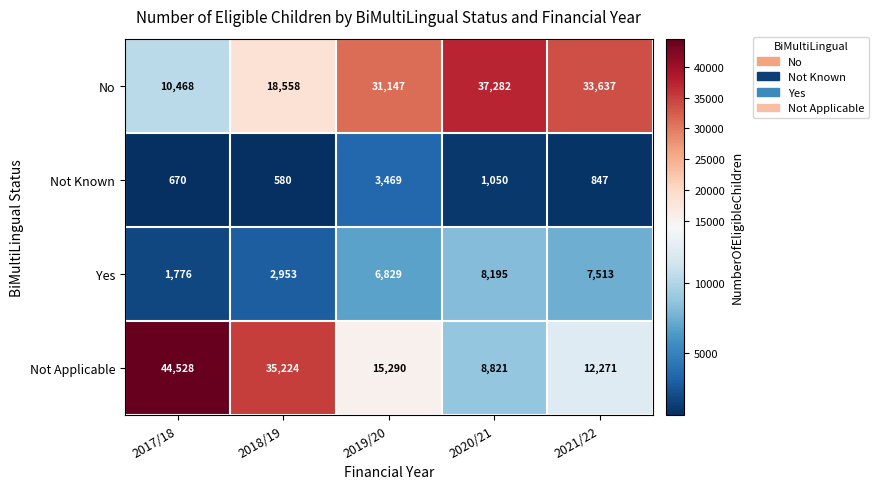

What value does the No series have at 2021/22?

33637